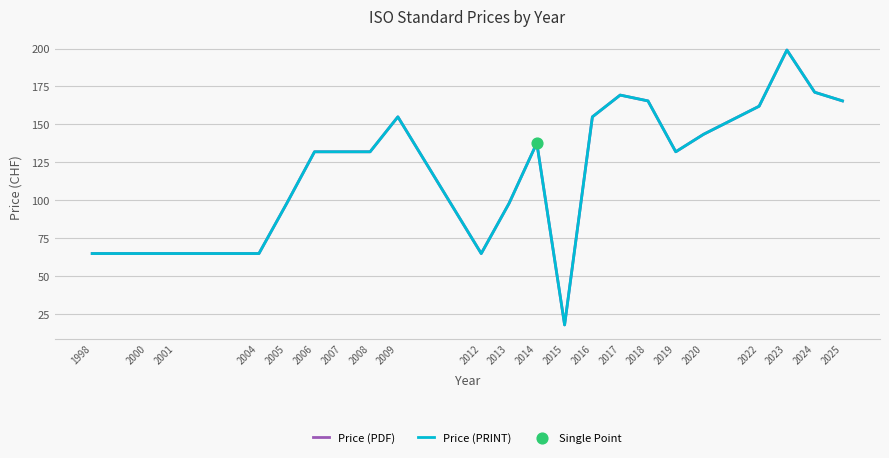

Is this an area chart (filled region under the line)?

No